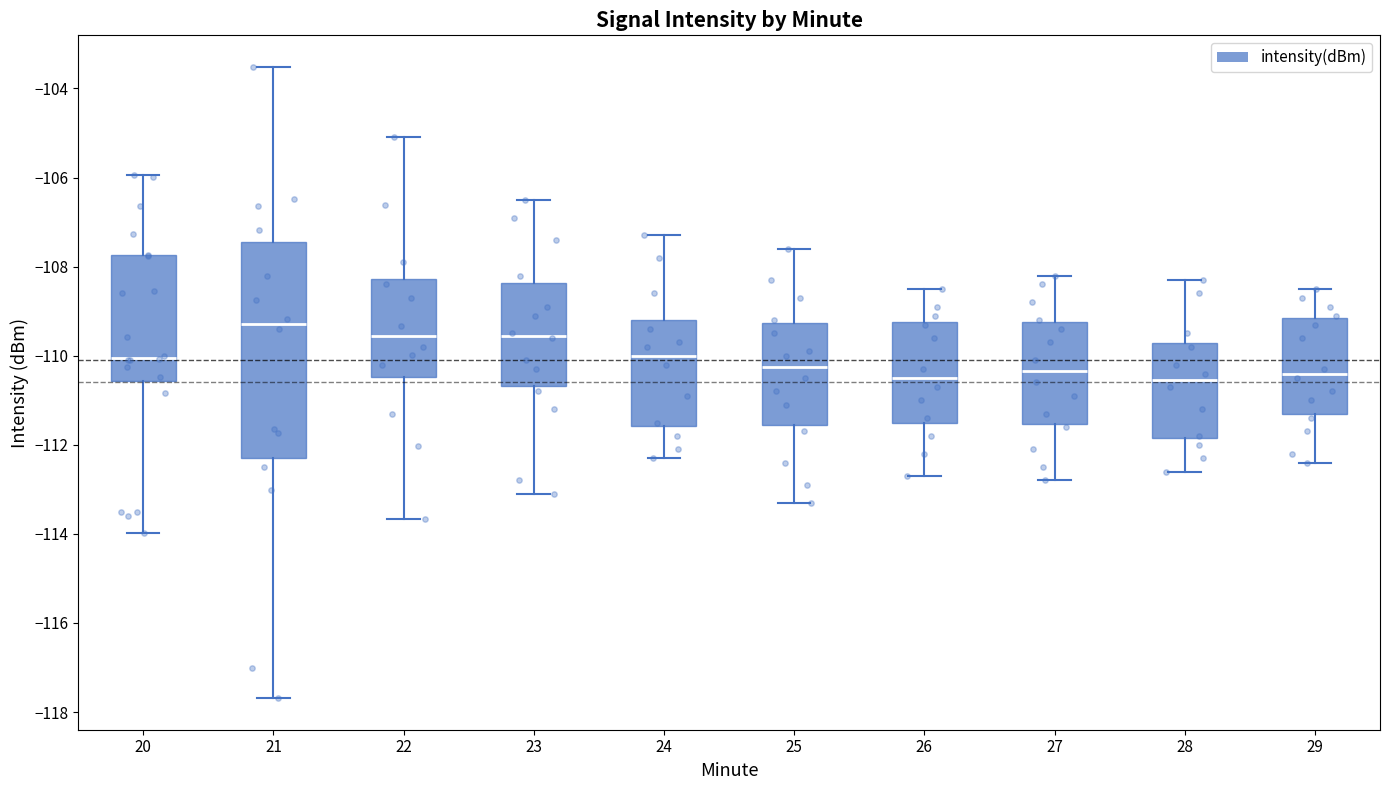

Reading left to right, transcribe this box plot: for each box, give where its median line is, the range the box spans, and where its two whiskers end, as read against the y-axis. The values are not printed on the chart, so give them approximately, as read against the axis.

20: median -110.0, box -110.6 to -107.8, whiskers -114.0 to -106.0
21: median -109.2, box -112.4 to -107.4, whiskers -117.6 to -103.6
22: median -109.6, box -110.4 to -108.2, whiskers -113.6 to -105.0
23: median -109.6, box -110.6 to -108.4, whiskers -113.0 to -106.4
24: median -110.0, box -111.6 to -109.2, whiskers -112.2 to -107.2
25: median -110.2, box -111.6 to -109.2, whiskers -113.2 to -107.6
26: median -110.4, box -111.4 to -109.2, whiskers -112.6 to -108.4
27: median -110.4, box -111.6 to -109.2, whiskers -112.8 to -108.2
28: median -110.6, box -111.8 to -109.8, whiskers -112.6 to -108.2
29: median -110.4, box -111.2 to -109.2, whiskers -112.4 to -108.4